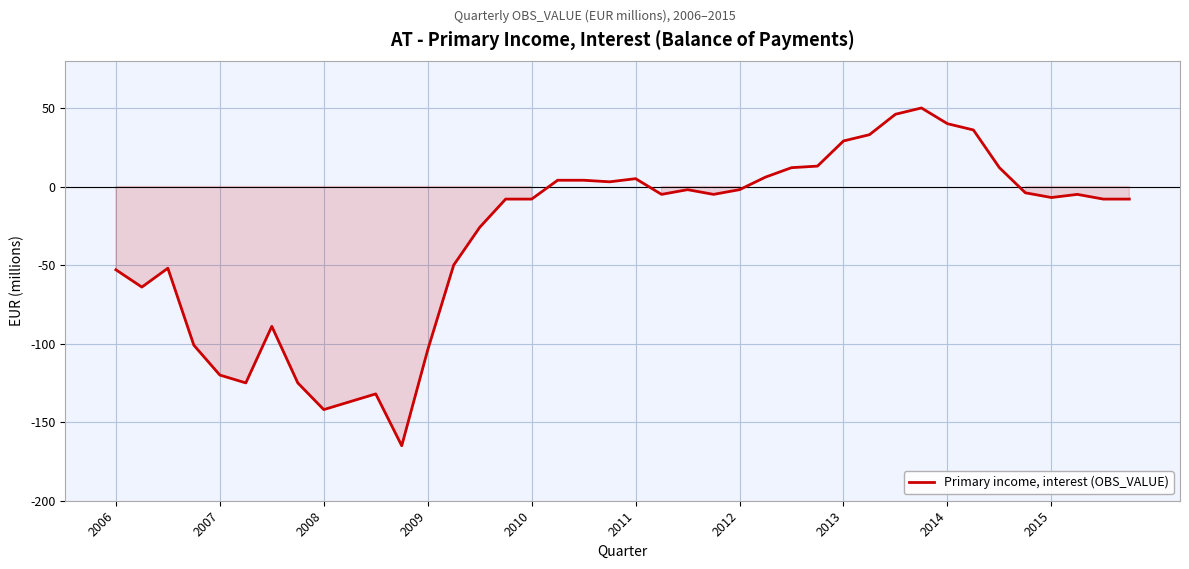

What is the maximum value shown in the chart?

50